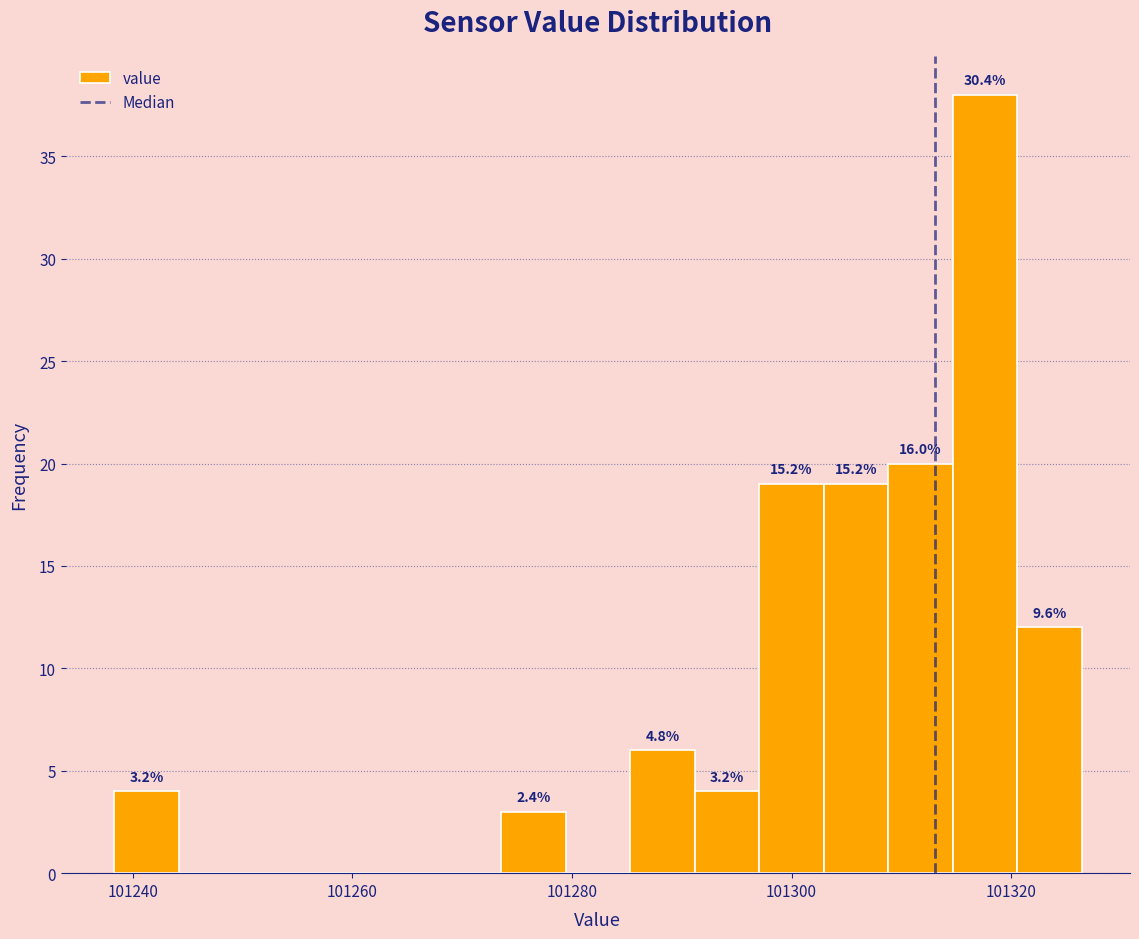

Around what value on the x-axis is the tallest bar? Give the approximate position of its centre, as read against the axis.

101318